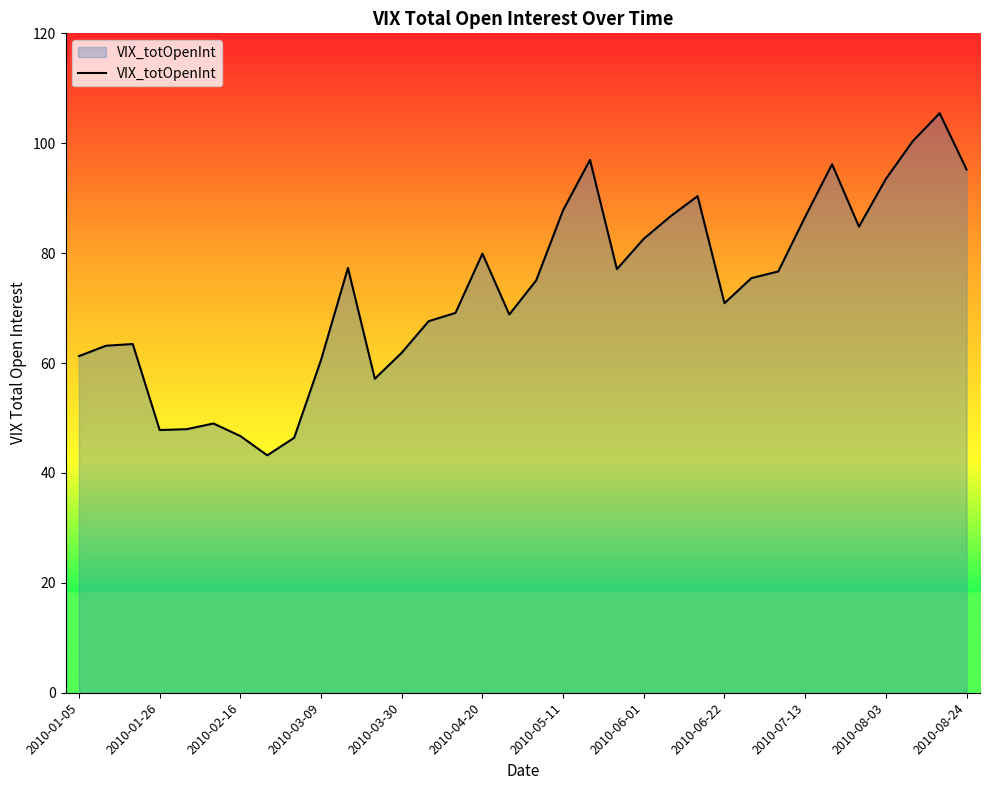

What is the minimum value shown in the chart?

43.2